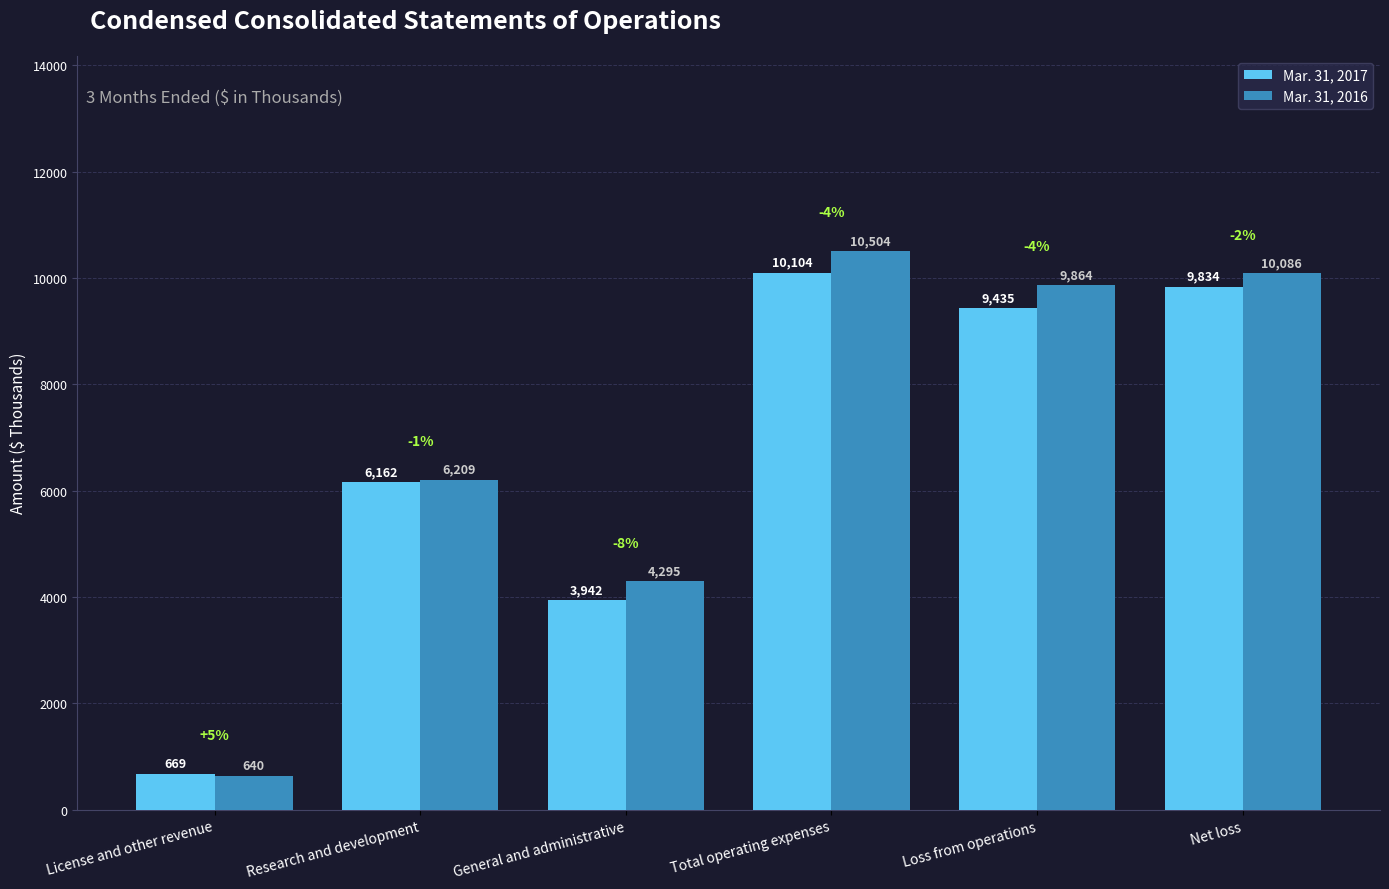

List the series in order of their peak value, highest first.

Mar. 31, 2016, Mar. 31, 2017